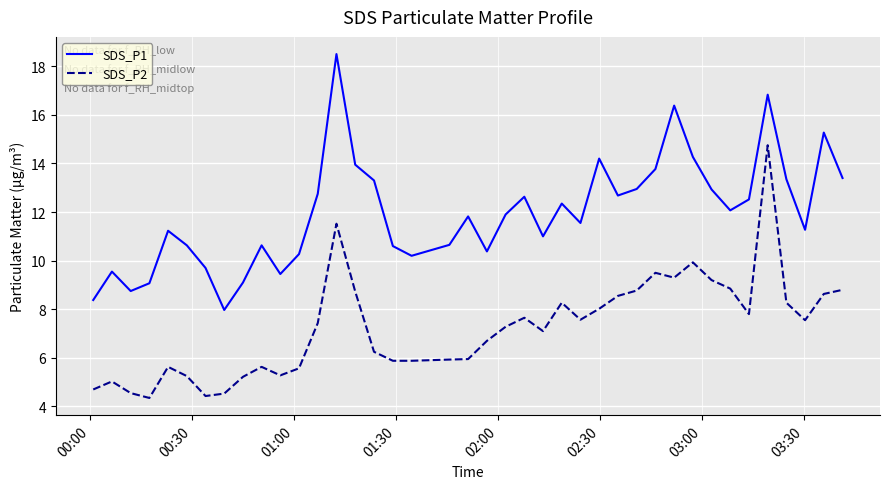

What is the difference between the maximum and minimum values in the SDS_P2 series?

10.4